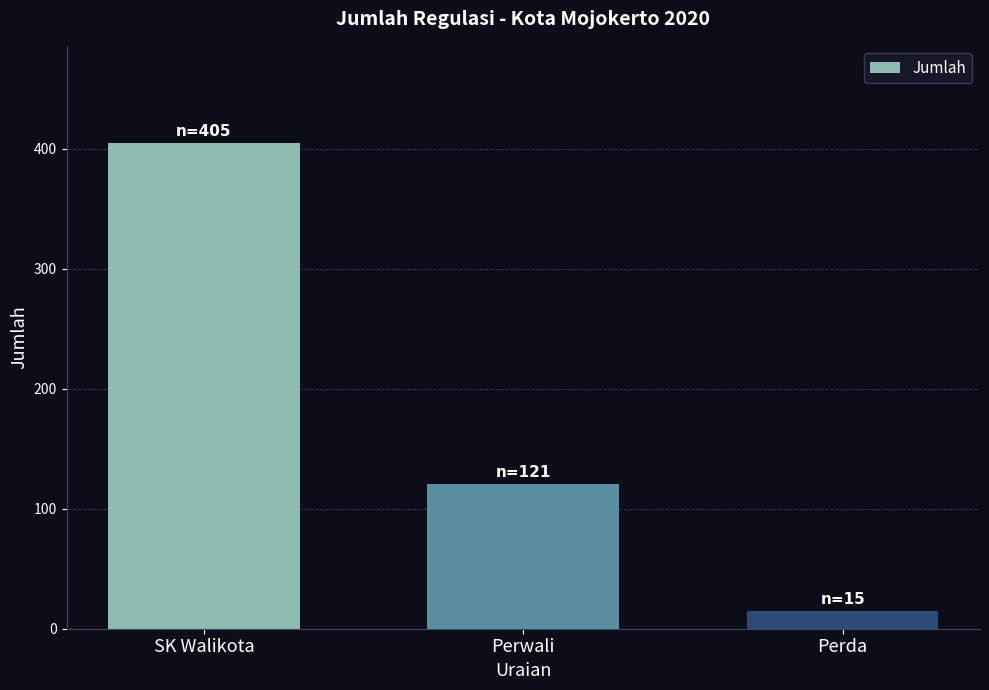

Are the bars grouped side by side (vs. stacked)?

No